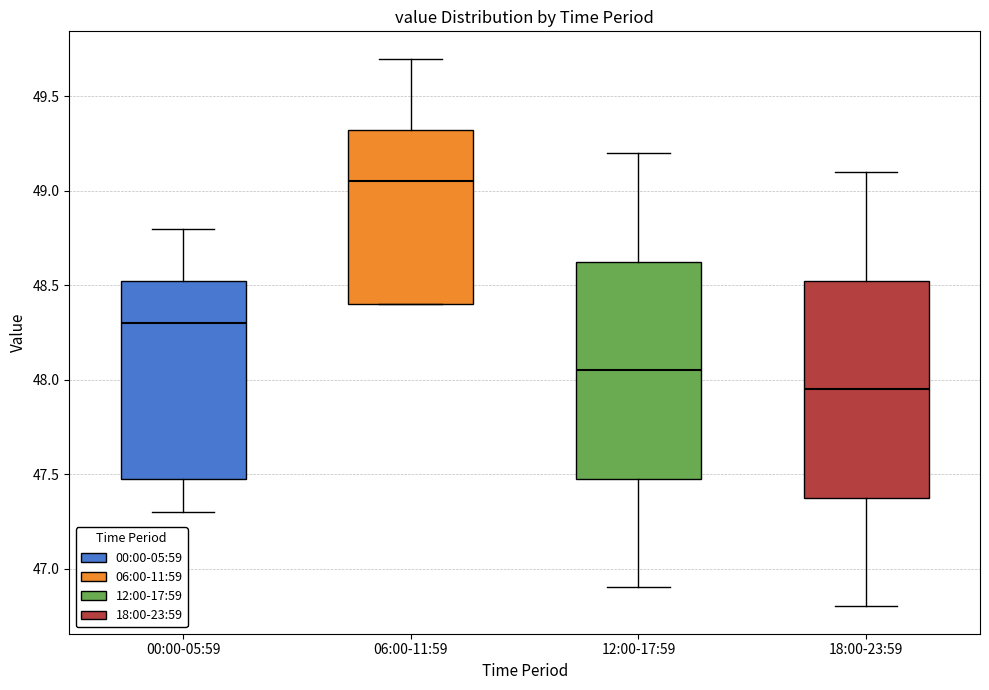

Where does the upper whisker of the box for 18:00-23:59 end on the y-axis? The values are not printed on the chart, so give them approximately, as read against the axis.

49.10